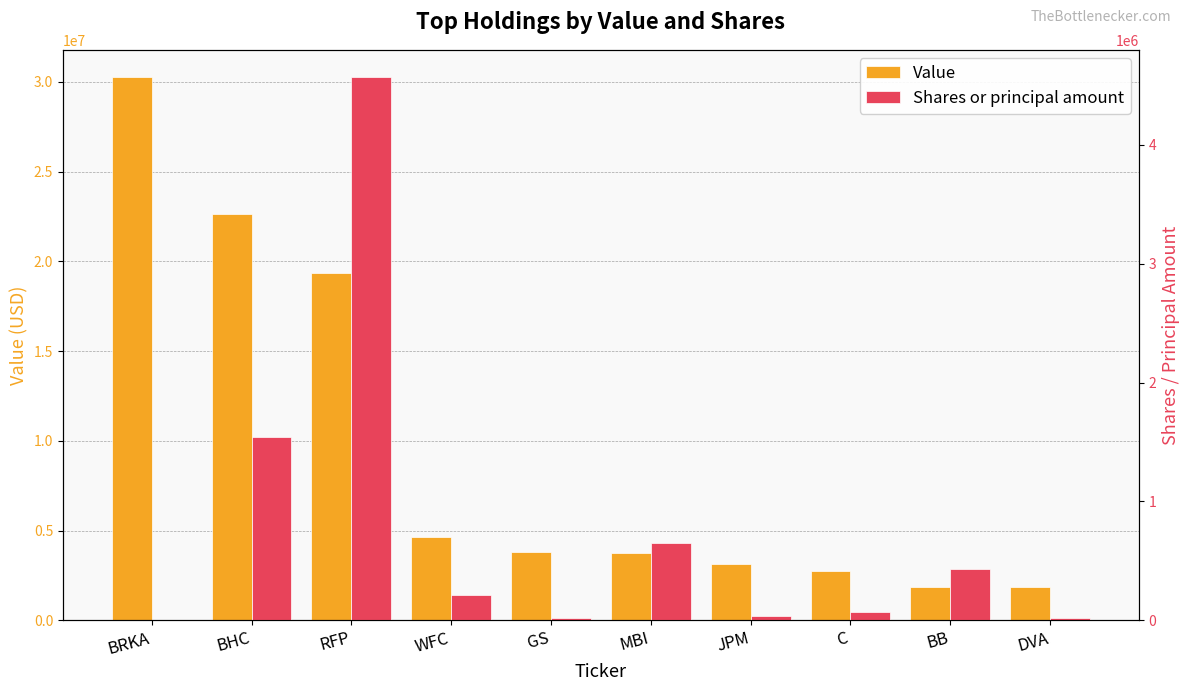

Rank the series by their average value, from lowest to highest.

Shares or principal amount, Value